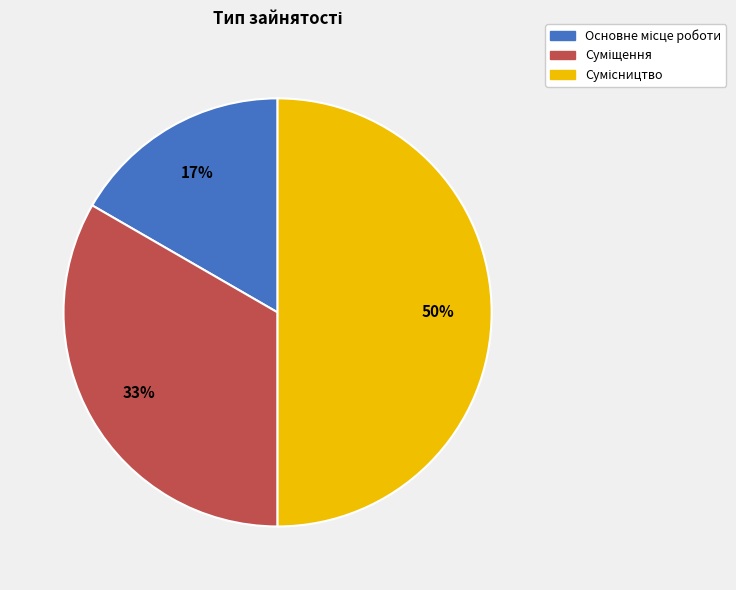

To the nearest percent, what is the average slice percentage?

33%